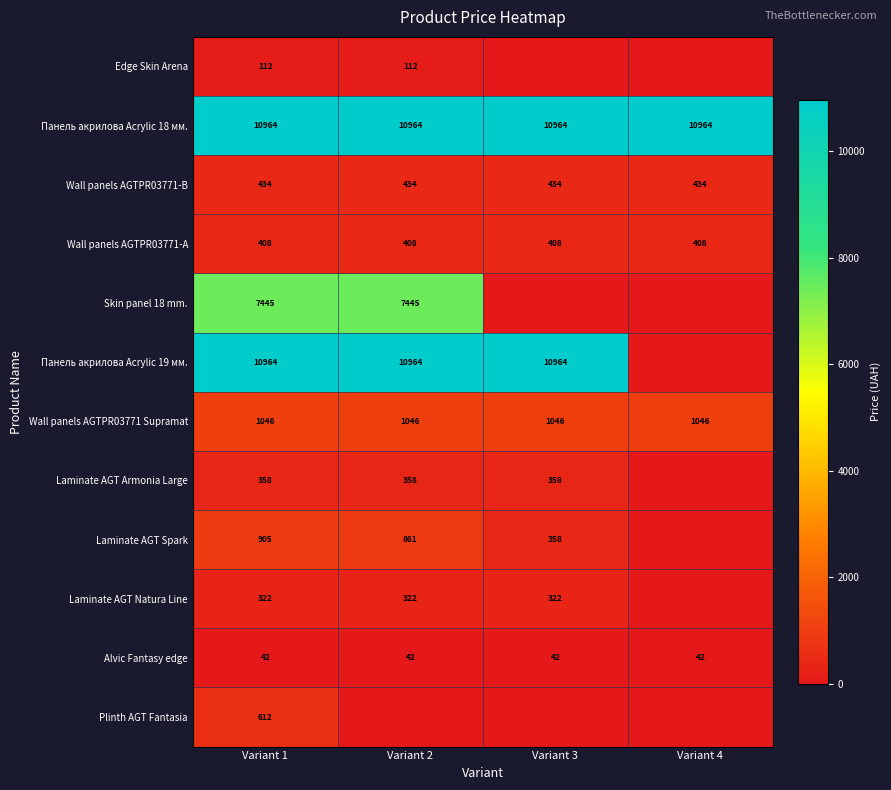

What is the minimum value for Wall panels AGTPR03771-А?

408